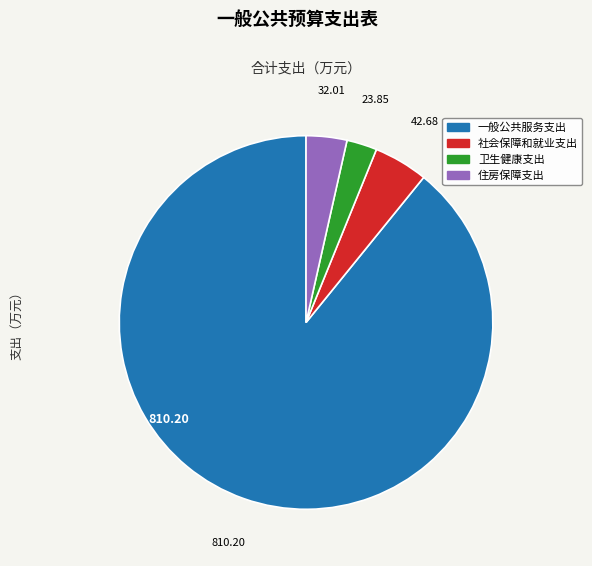

Rank the categories by value from highest to lowest.

一般公共服务支出, 社会保障和就业支出, 住房保障支出, 卫生健康支出